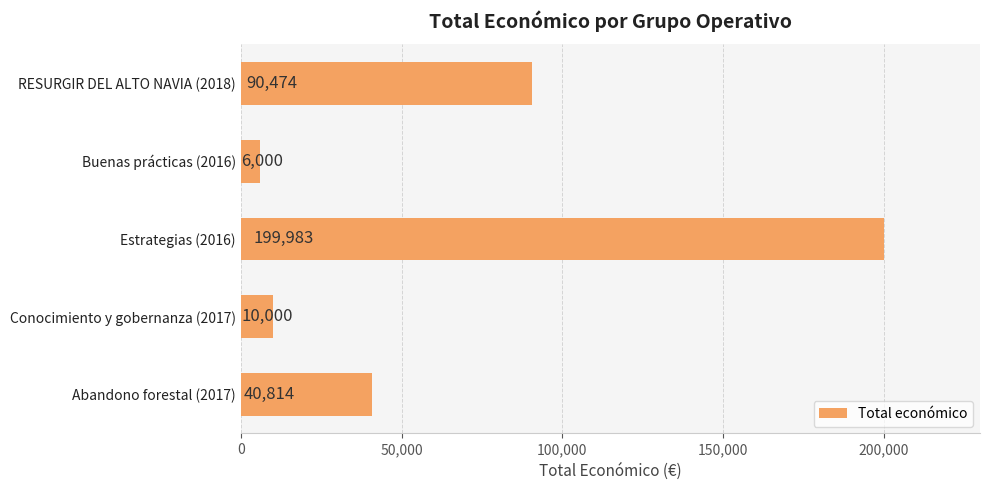

What is the smallest value displayed?

6000